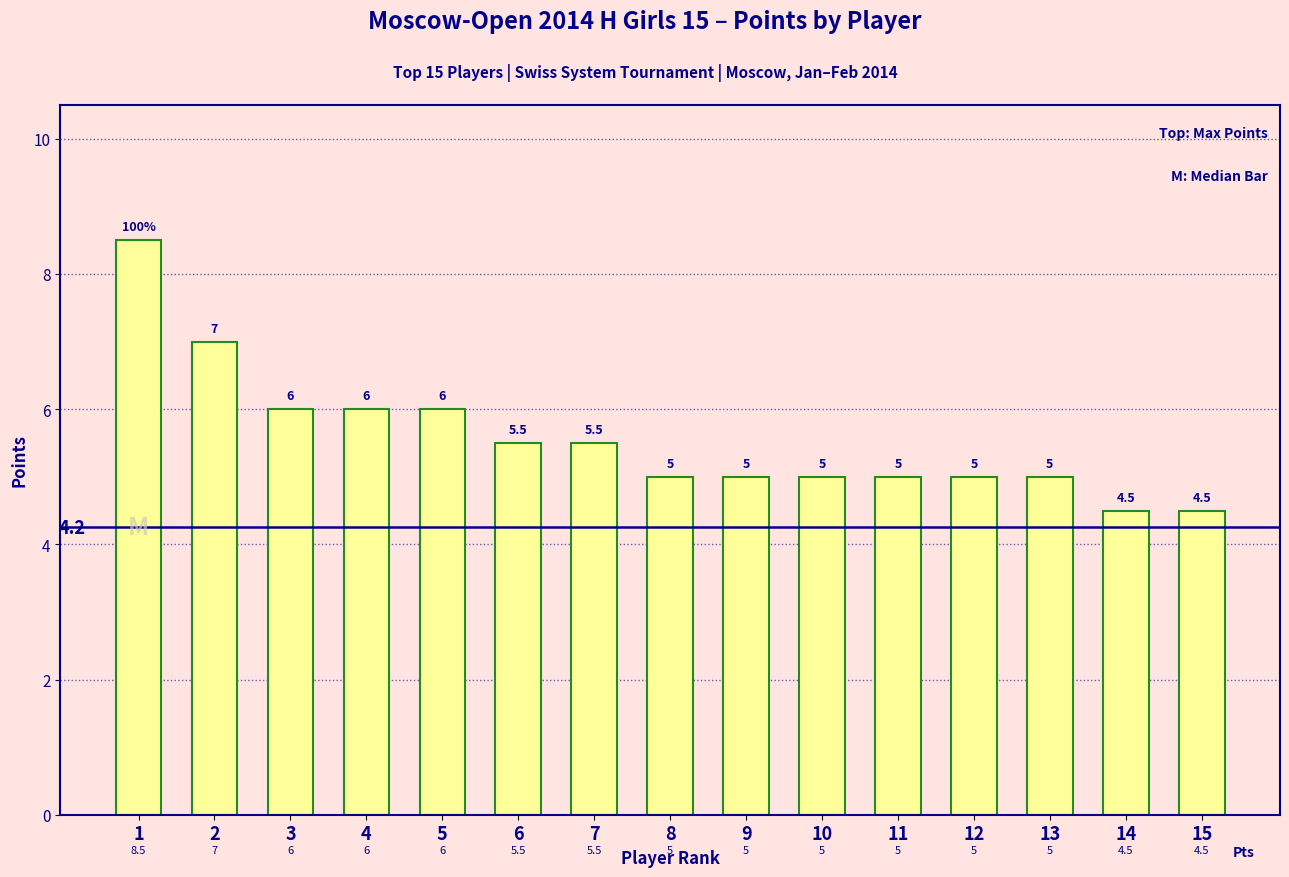

Between 15 and 7, which is larger?

7